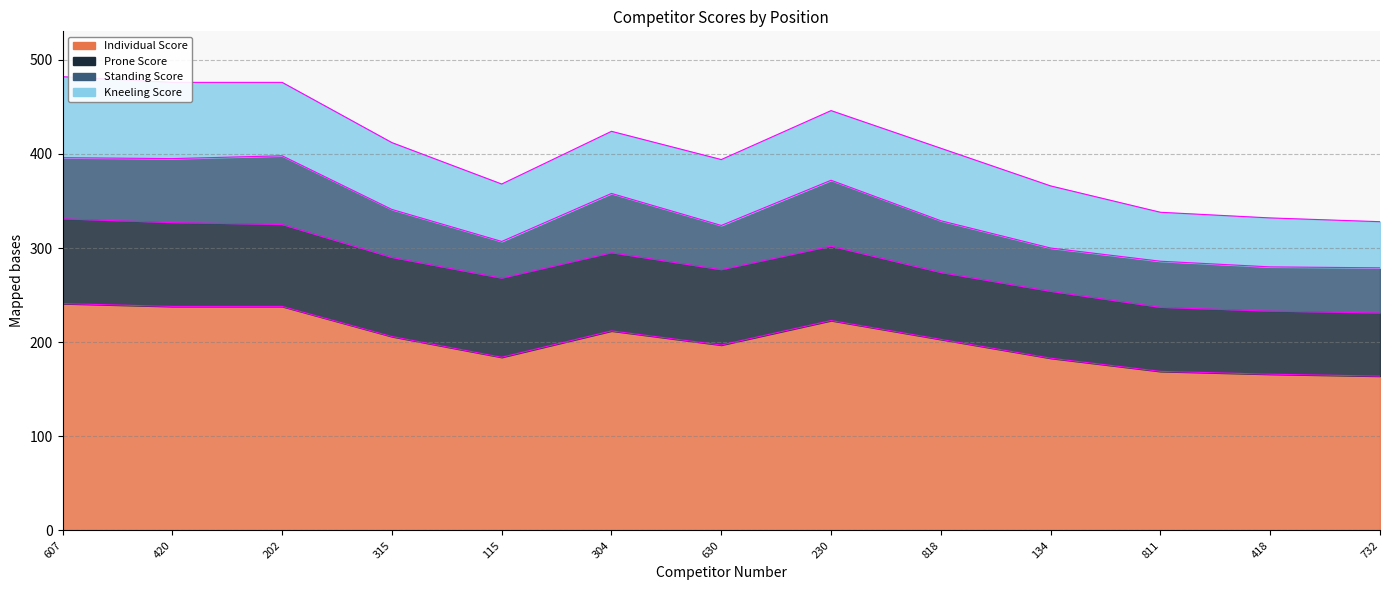

Where is the first local maximum for Standing Score?

202